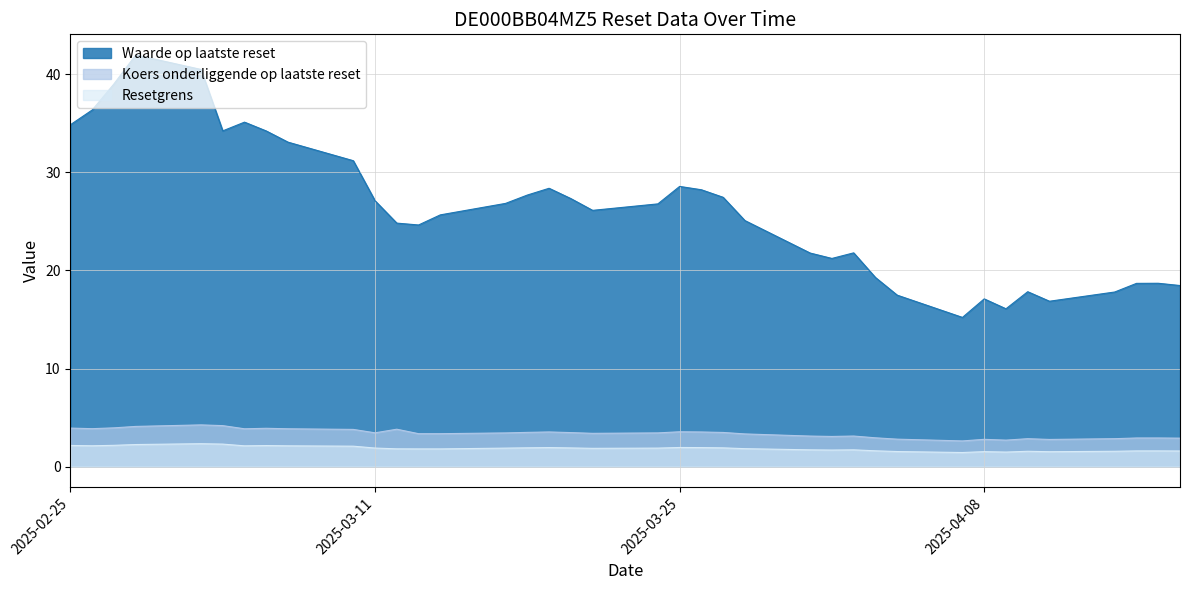

What is the difference between the Waarde op laatste reset values at 2025-02-27 and 2025-03-11?

11.9